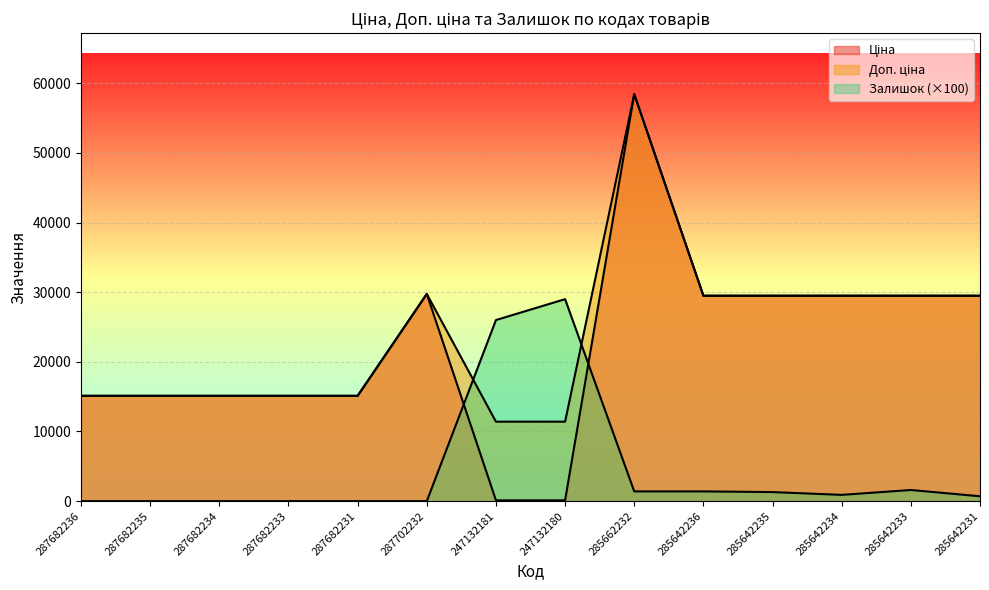

Which series has the largest range (max minus min)?

Ціна